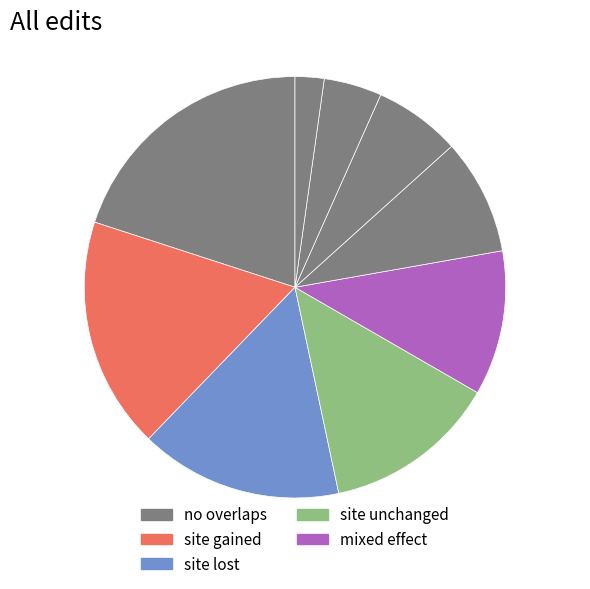

How many slices are in this pie chart?

9